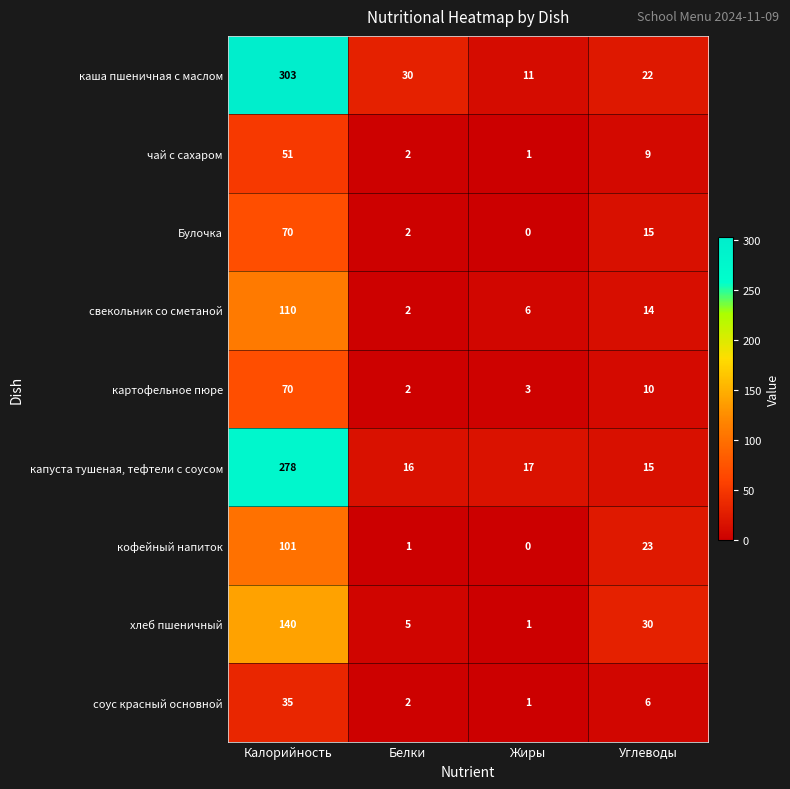

What is the difference between the хлеб пшеничный values at Жиры and Углеводы?

29